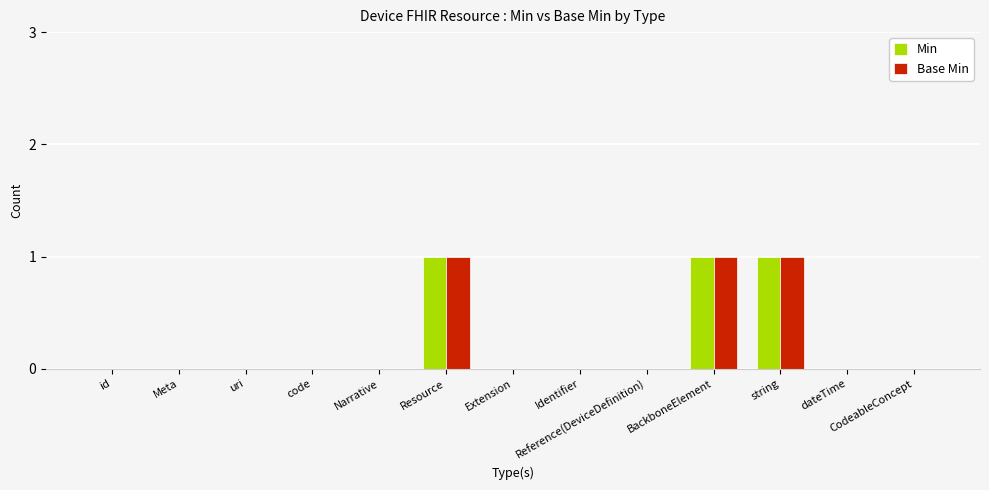

What is the sum of all Base Min values?

3